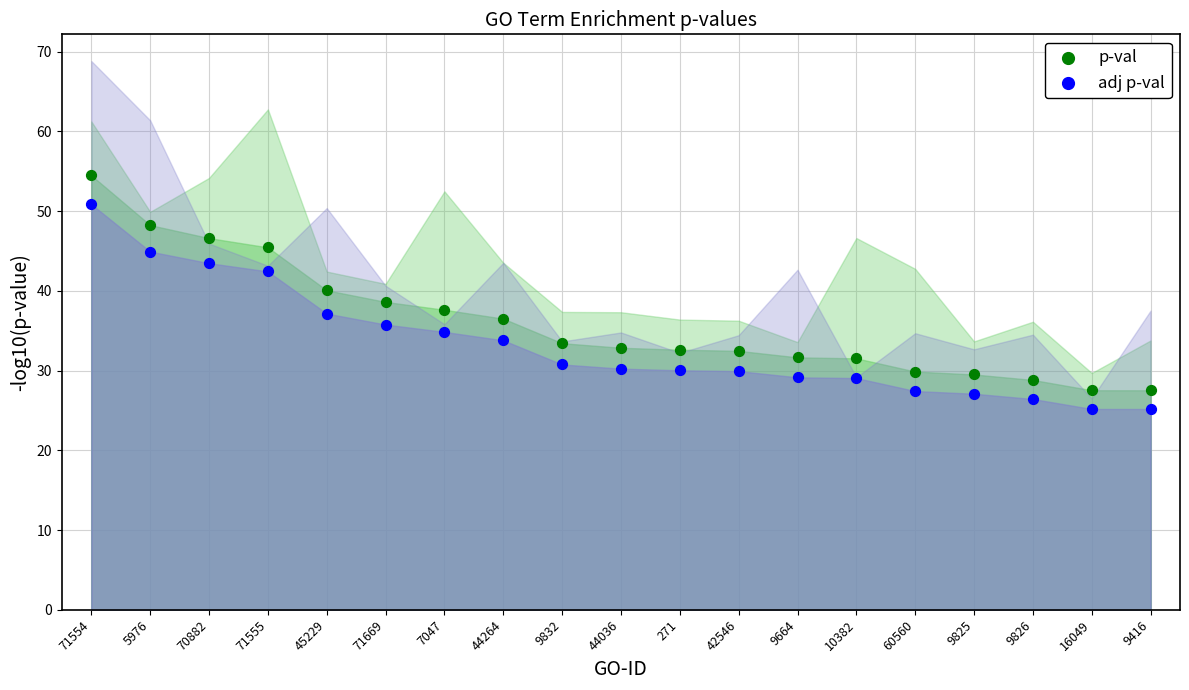

What are all the series names shown in the legend?

p-val, adj p-val